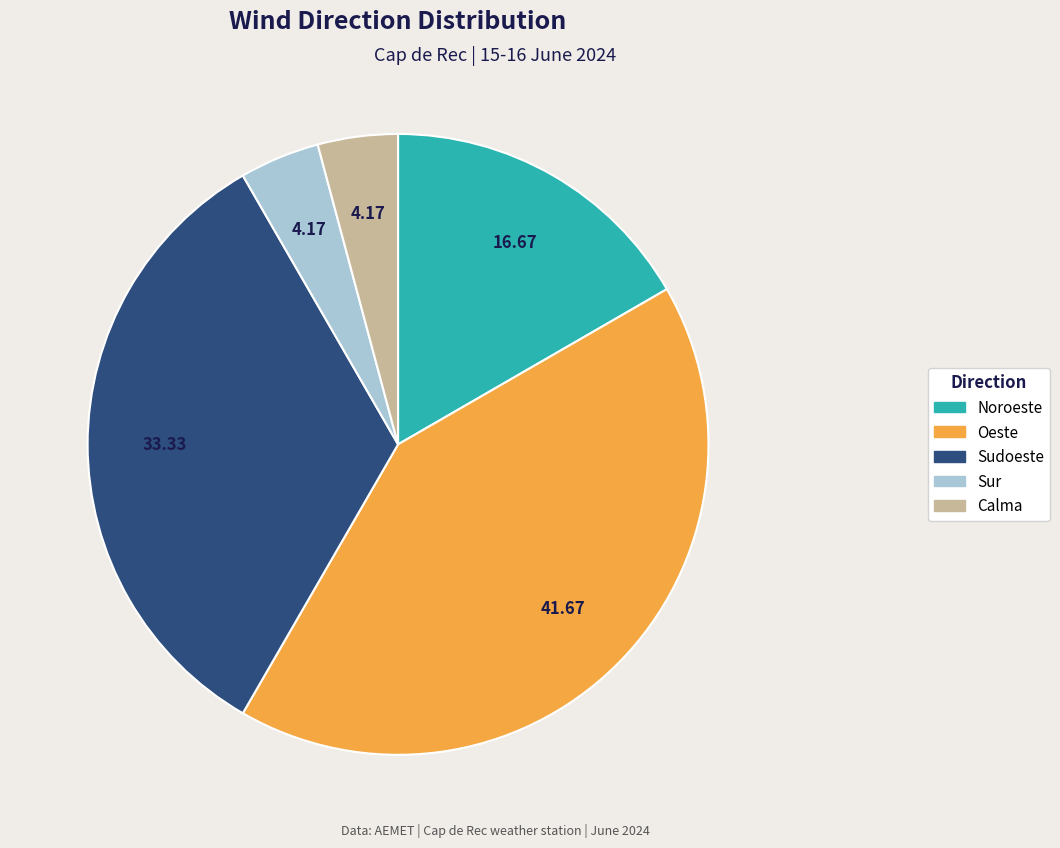

Between Sudoeste and Noroeste, which is larger?

Sudoeste